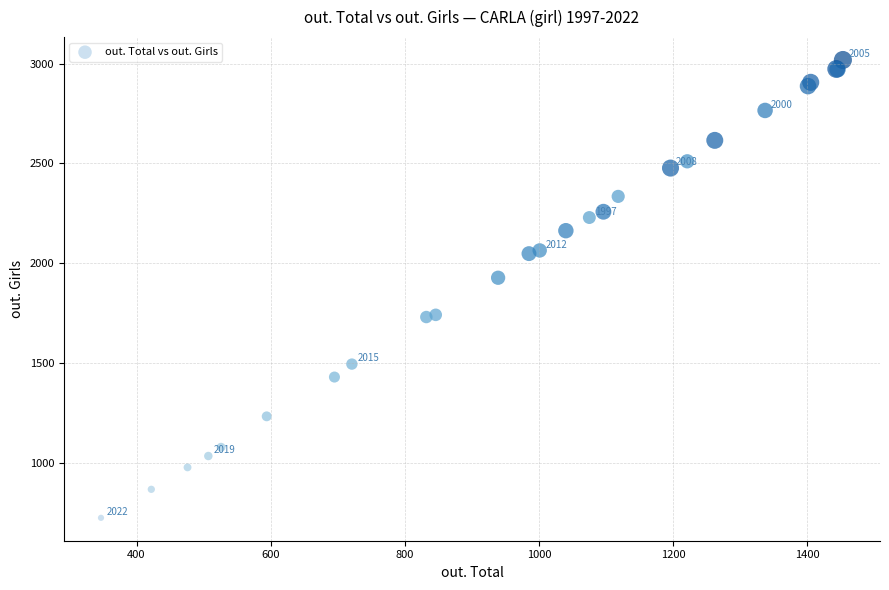

What Y value in the scatter plot is closest to 1871?

1927